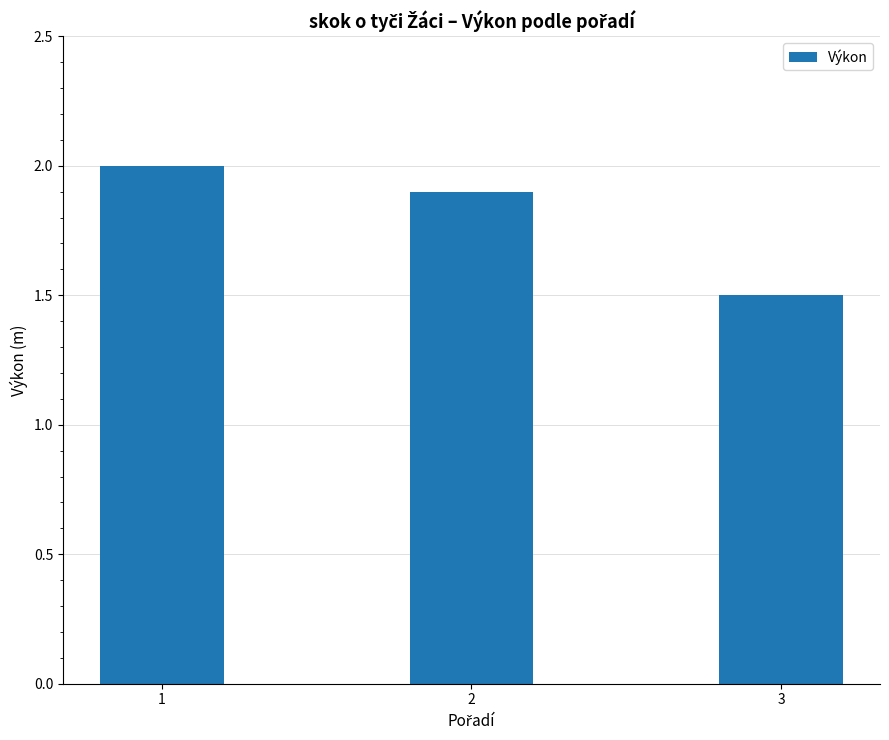

What is the value of the 3rd bar from the left?

1.5